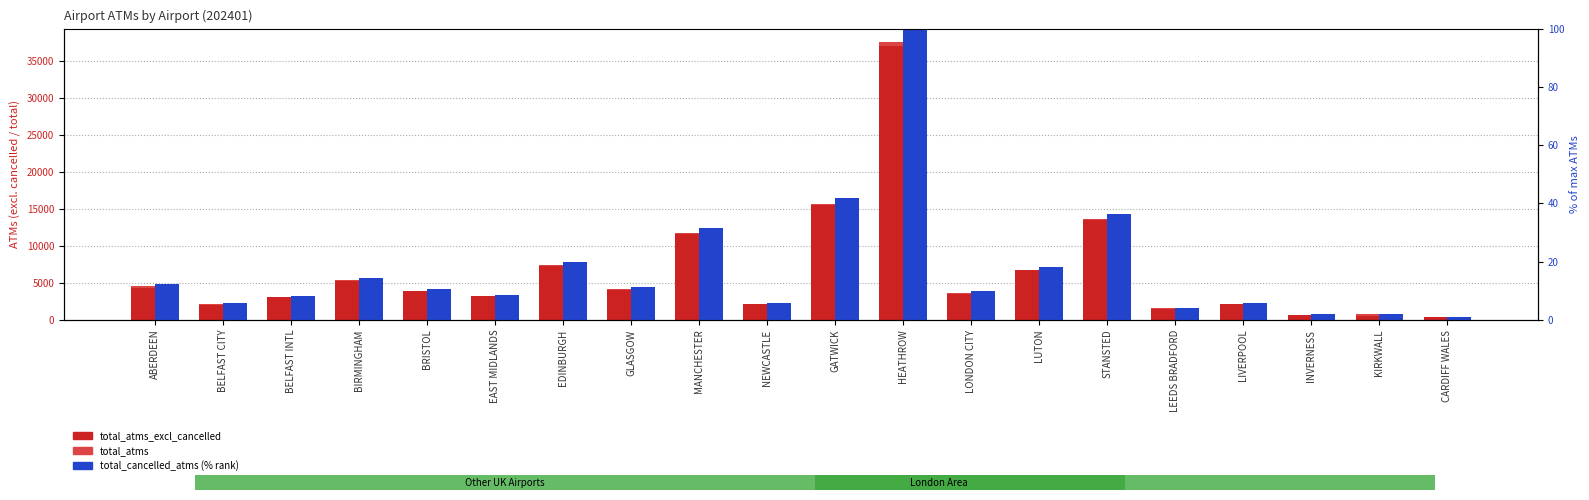

Which category has the highest value across all series?

HEATHROW